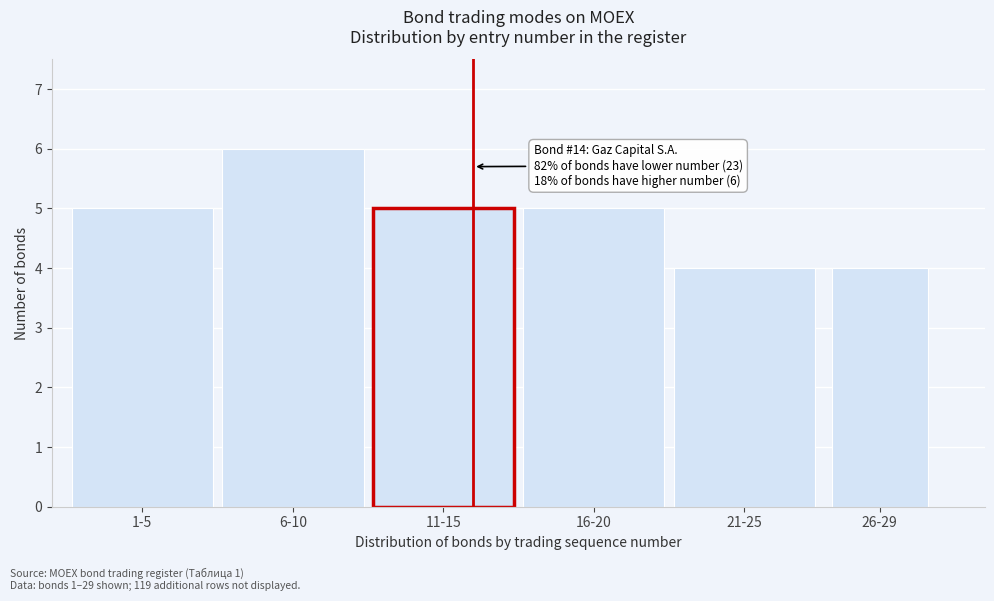

Reading left to right, what are all the values shown in this chart?

5	6	5	5	4	4